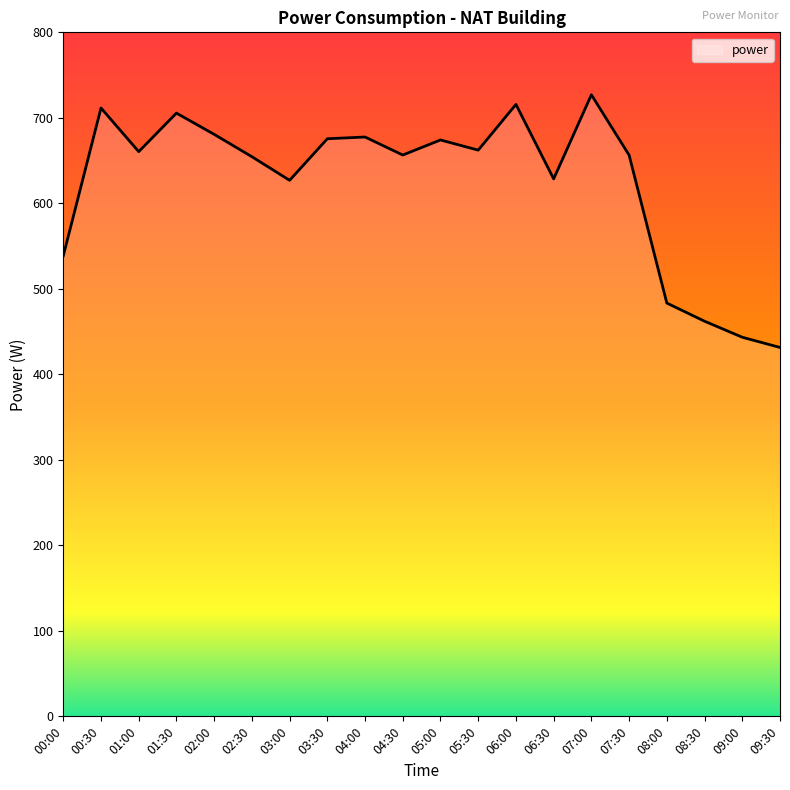

What is the smallest value displayed?

431.4